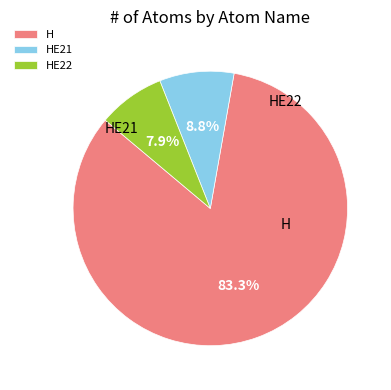

Combined, do HE22 and H account for over 50%?

Yes